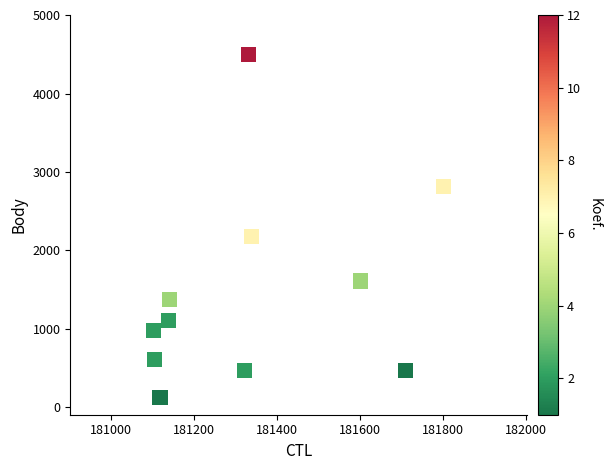

What Y value in the scatter plot is closest to 2313?

2172